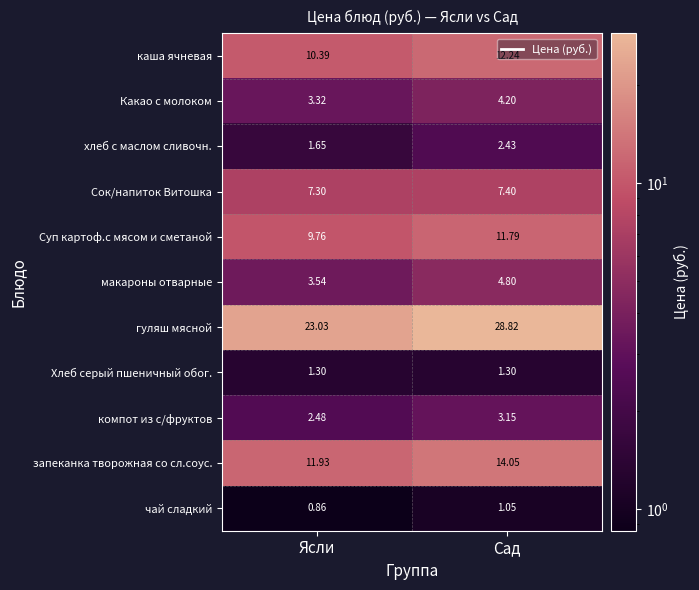

Rank the series at Сад from lowest to highest value.

чай сладкий, Хлеб серый пшеничный обог., хлеб с маслом сливочн., компот из с/фруктов, Какао с молоком, макароны отварные, Сок/напиток Витошка, Суп картоф.с мясом и сметаной, каша ячневая, запеканка творожная со сл.соус., гуляш мясной